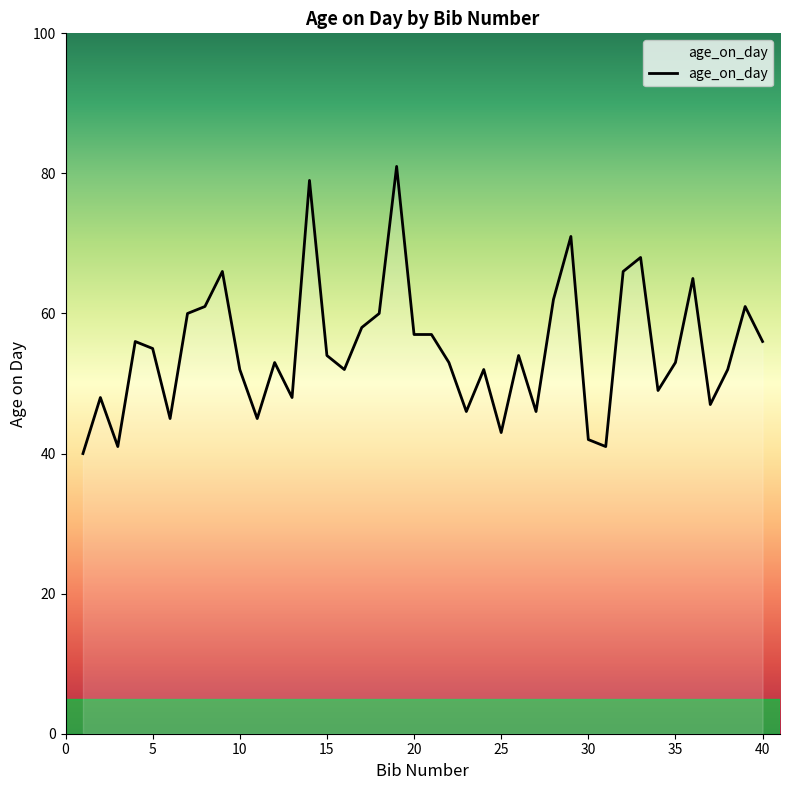

What is the greatest value displayed?

81